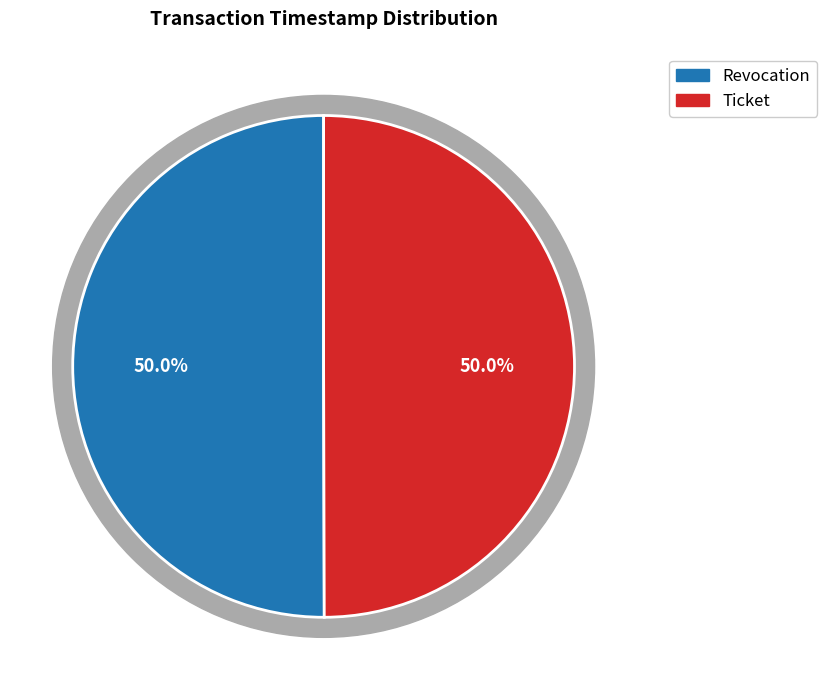

Which slice is the smallest?

Ticket